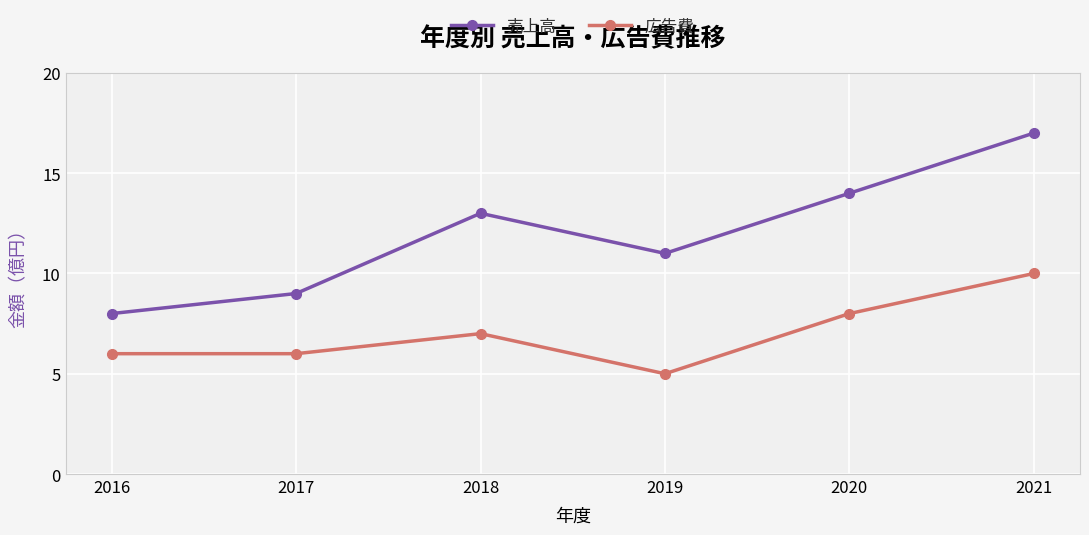

How many interior local peaks does the 売上高 series have?

1